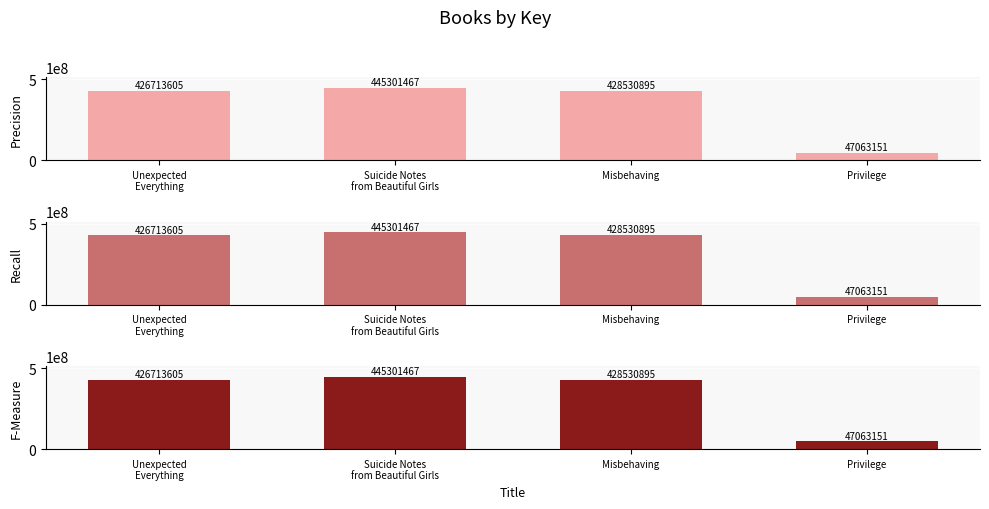

How many bars are there in each group?

3